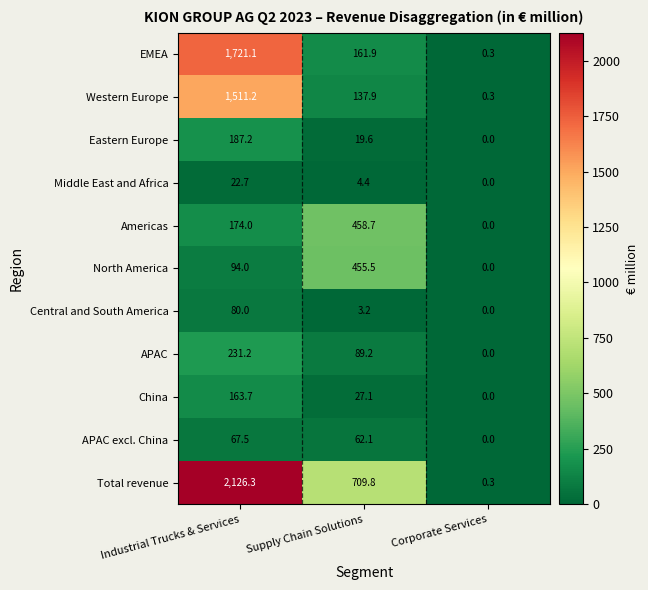

Which series has the largest total across all categories?

Total revenue